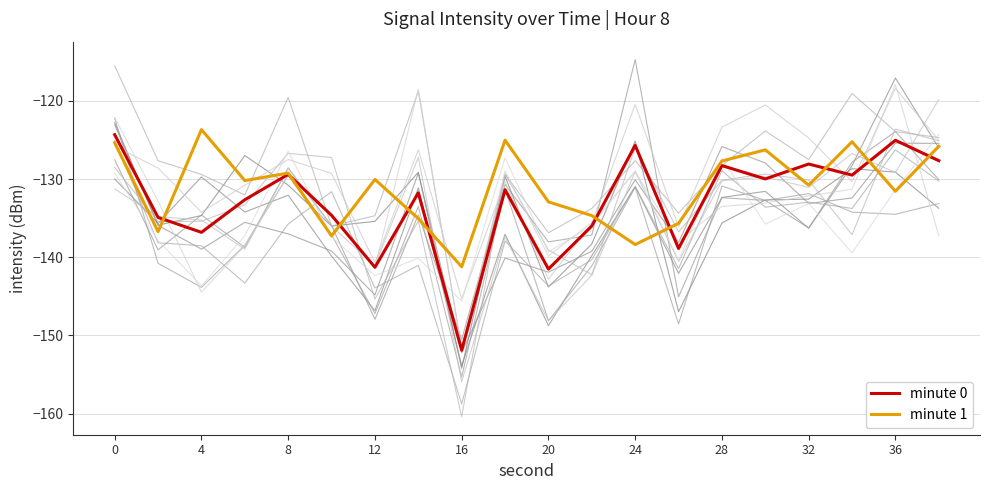

How many intersections are there between minute 0 and minute 1?

11